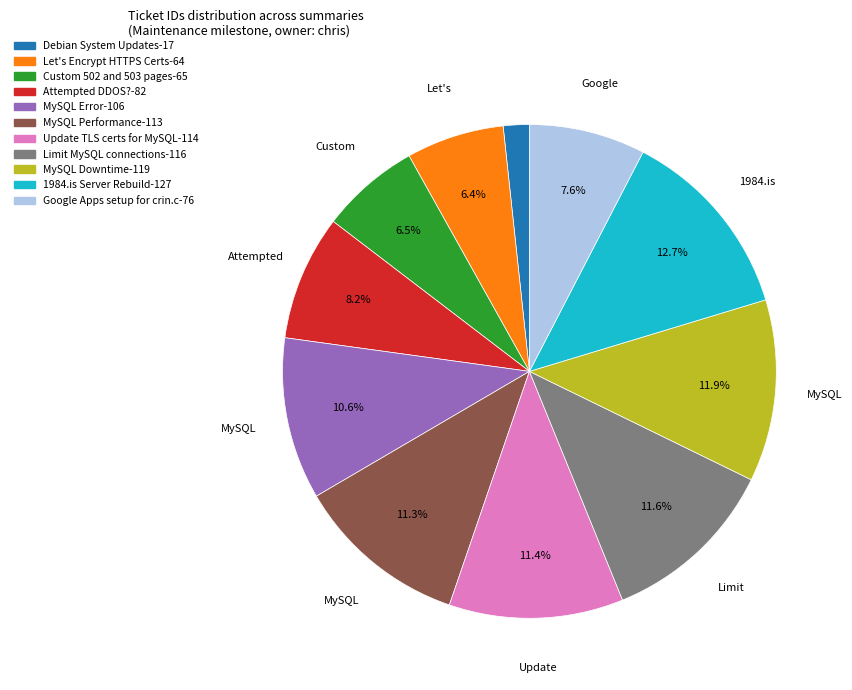

Does any single category account for the majority?

No